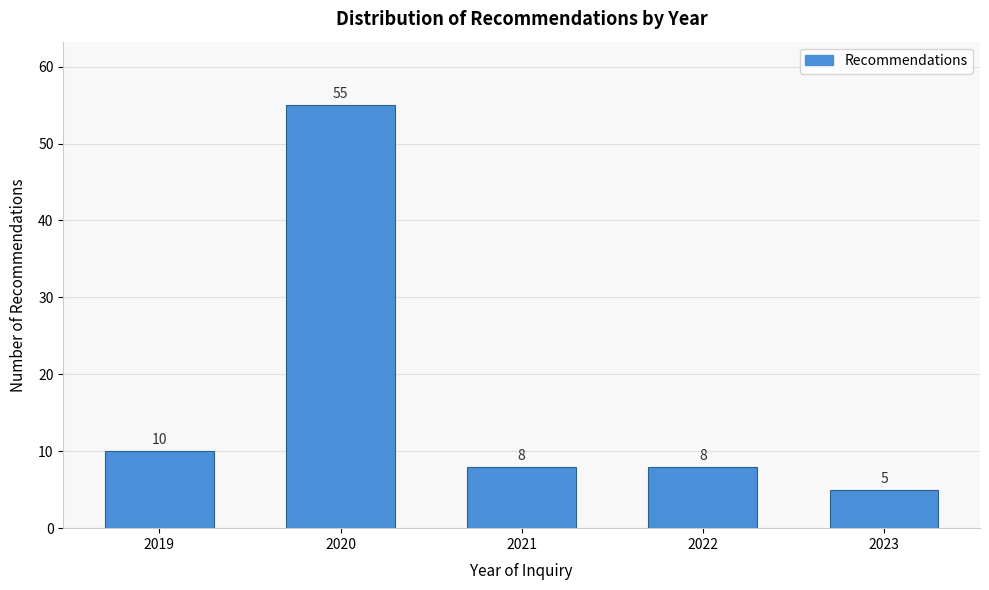

Reading left to right, list all the values displayed in this chart.

2019=10	2020=55	2021=8	2022=8	2023=5